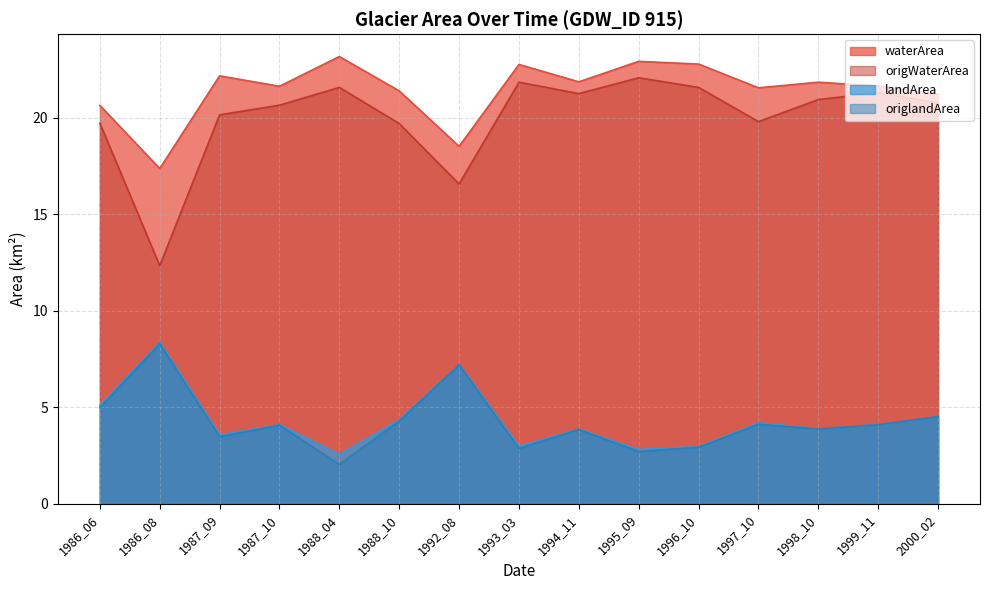

Reading left to right, transcribe all the data shown in this chart.

waterArea: 20.6	17.4	22.2	21.6	23.2	21.4	18.5	22.8	21.9	22.9	22.8	21.6	21.8	21.6	21.2
origWaterArea: 19.7	12.3	20.1	20.6	21.6	19.7	16.6	21.8	21.2	22.1	21.6	19.8	20.9	21.3	20.8
landArea: 5.1	8.4	3.6	4.1	2.6	4.4	7.2	3.0	3.9	2.8	3.0	4.2	3.9	4.1	4.5
origlandArea: 5.0	8.3	3.5	4.1	2.0	4.3	7.2	2.9	3.9	2.7	2.9	4.1	3.9	4.1	4.5